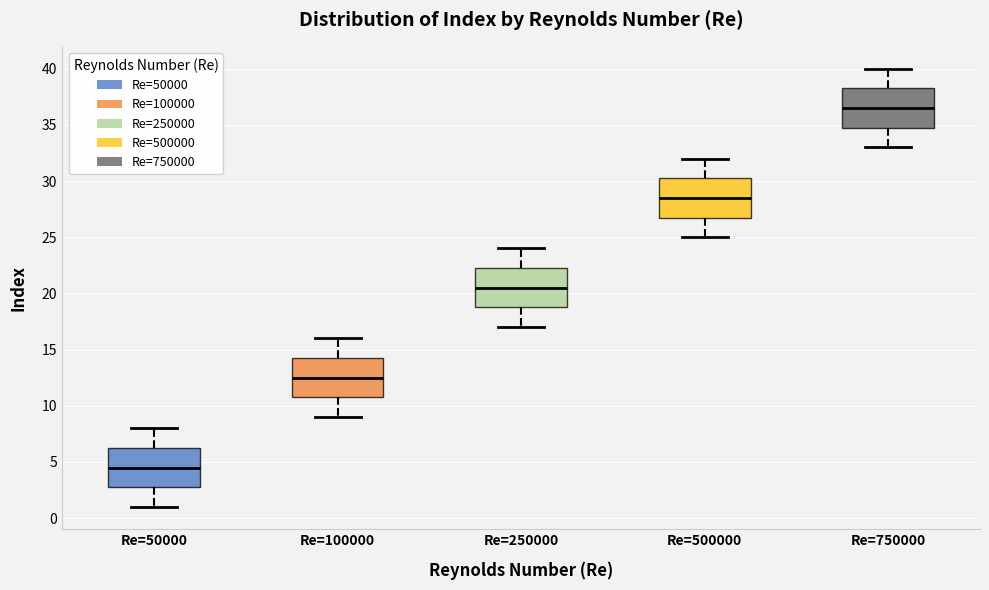

Where is the lower edge of the box for Re=50000 on the y-axis? The values are not printed on the chart, so give them approximately, as read against the axis.

3.0